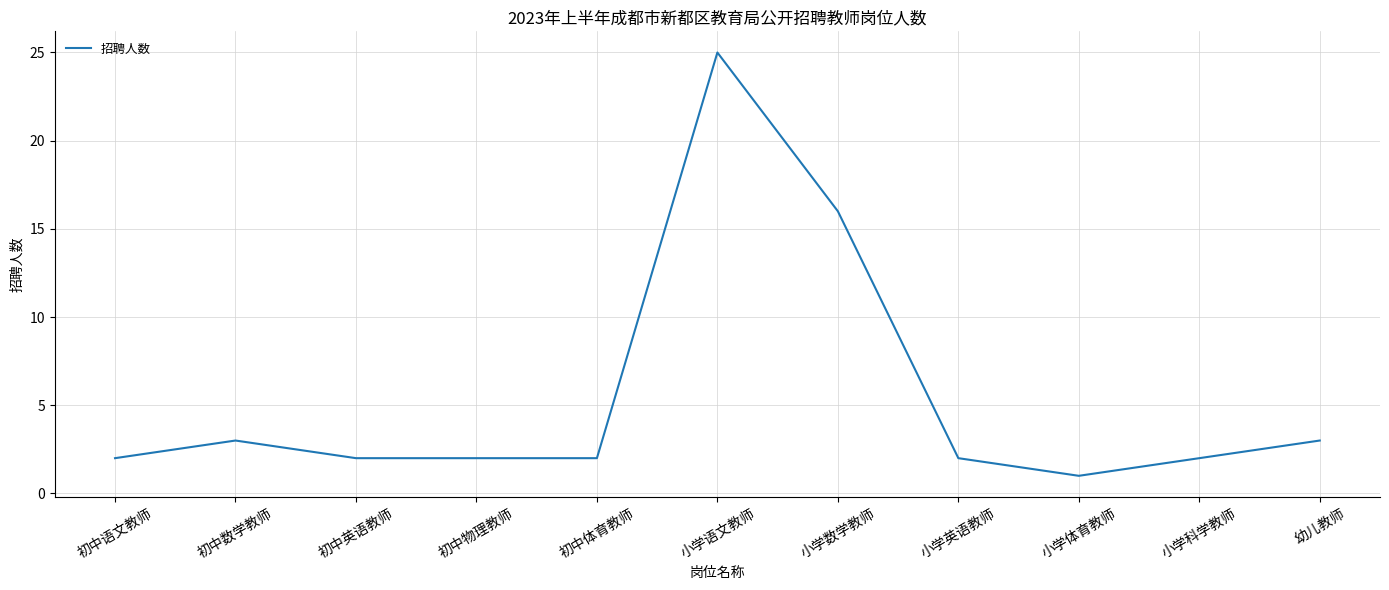

At which label is the value closest to 13?

小学数学教师